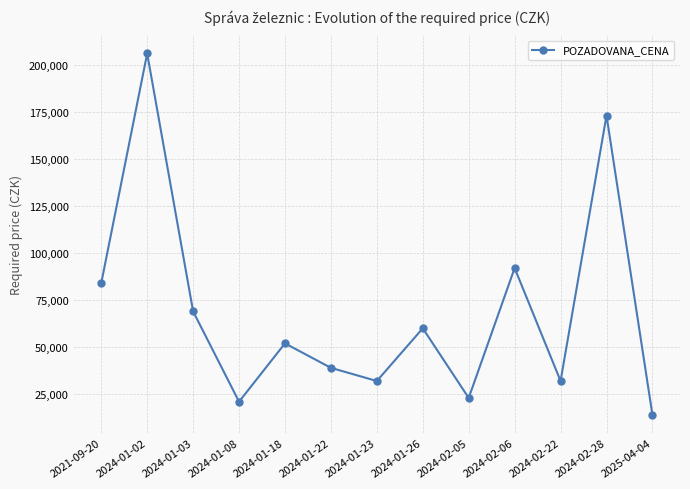

What is the value of the 6th point from the left?

39000